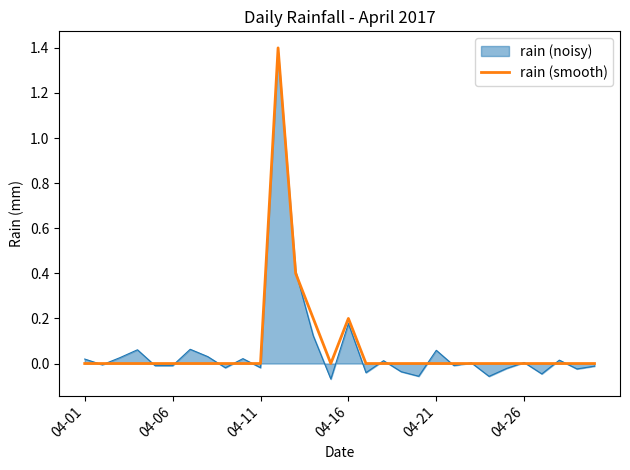

Which series has the widest spread of values?

rain (noisy)